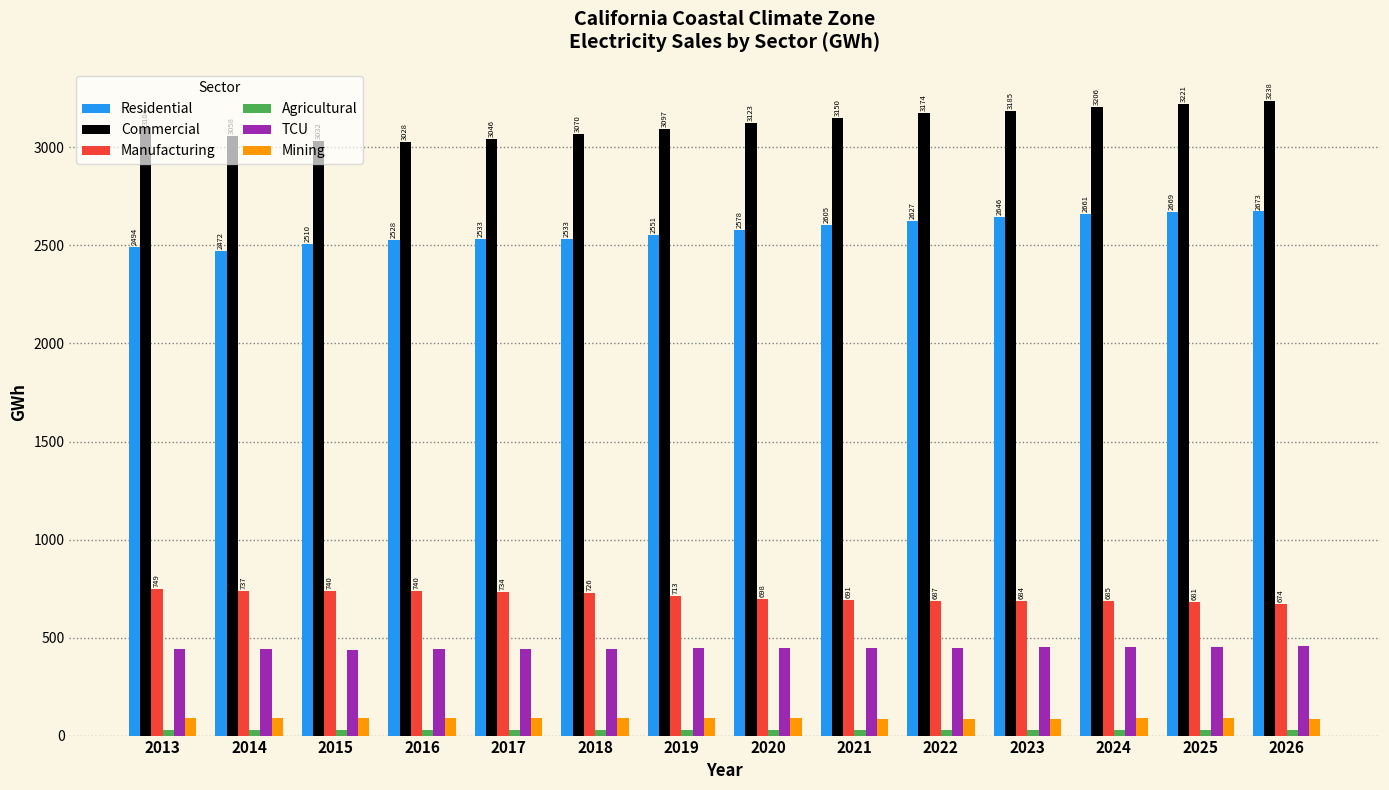

What is the minimum value for Manufacturing?

673.6